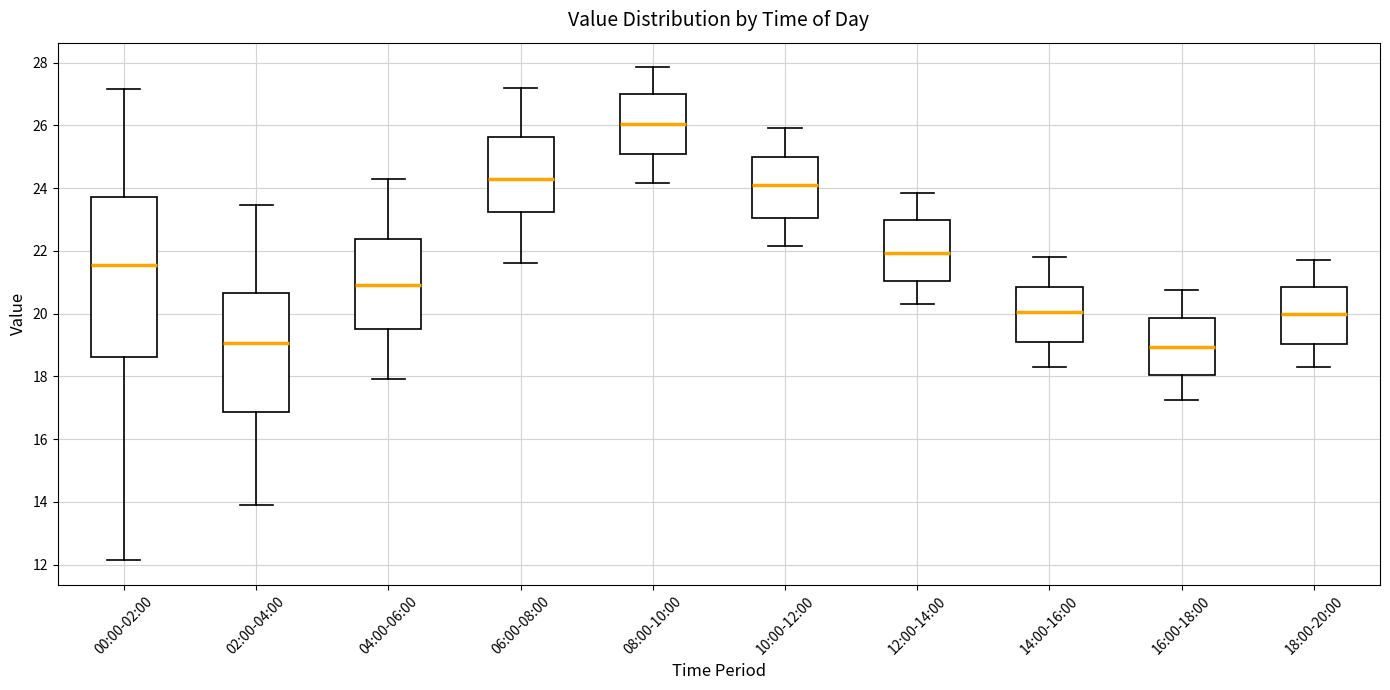

Comparing the boxes themselves (not the whiskers), which one is the tallest?

00:00-02:00